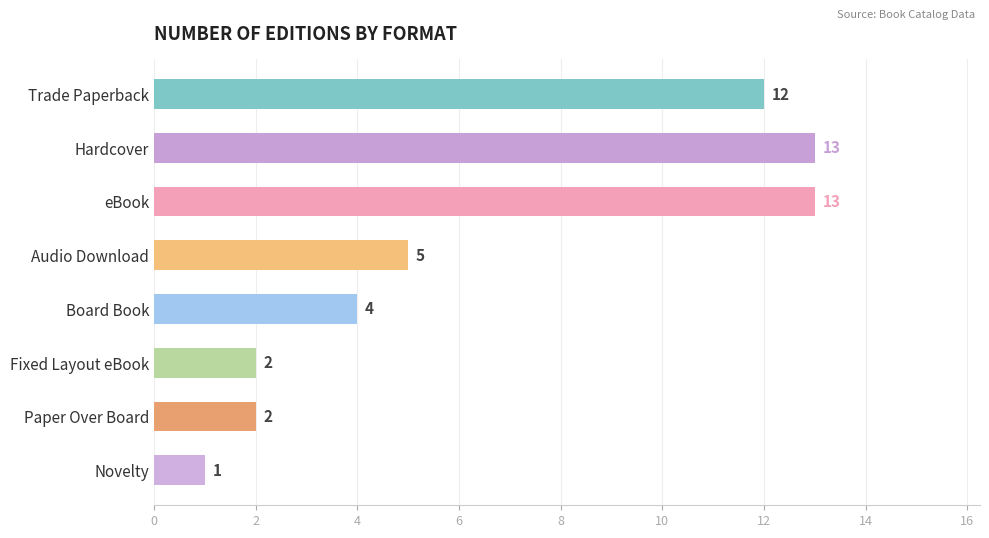

Count the number of categories in the chart.

8